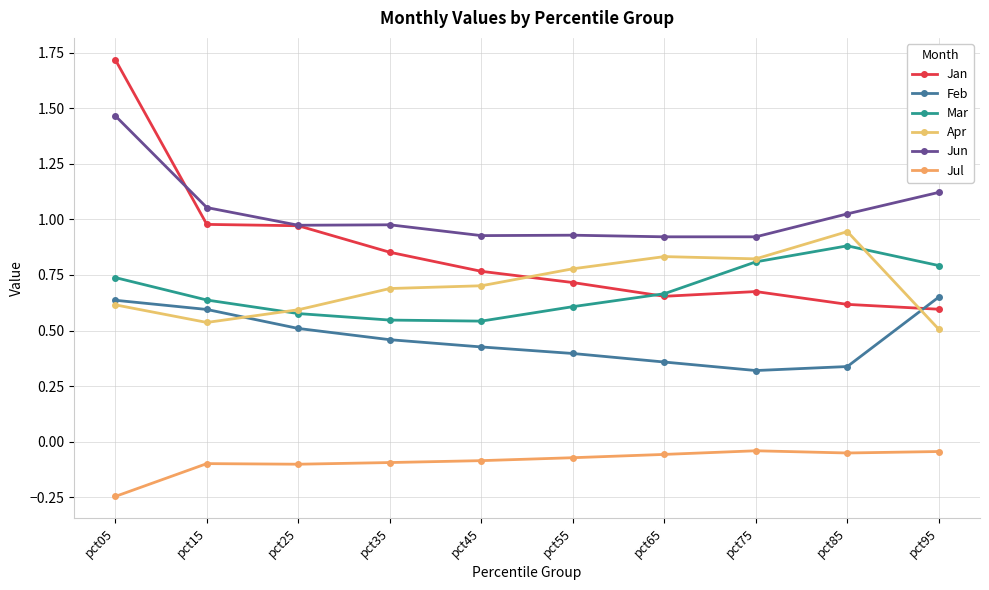

At which category does Jun reach its first local peak?

pct35